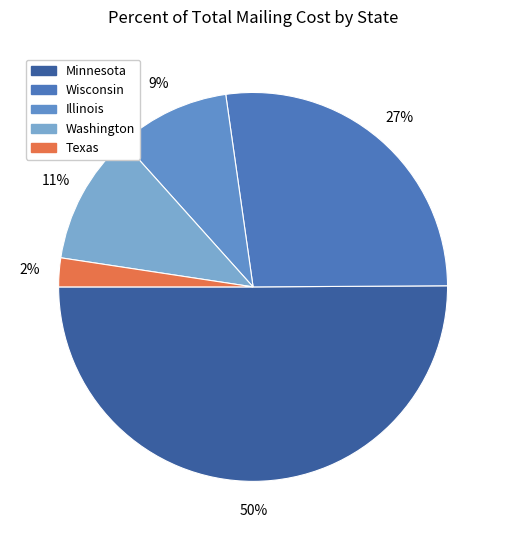

Is it true that Washington is 1% of the pie?

False